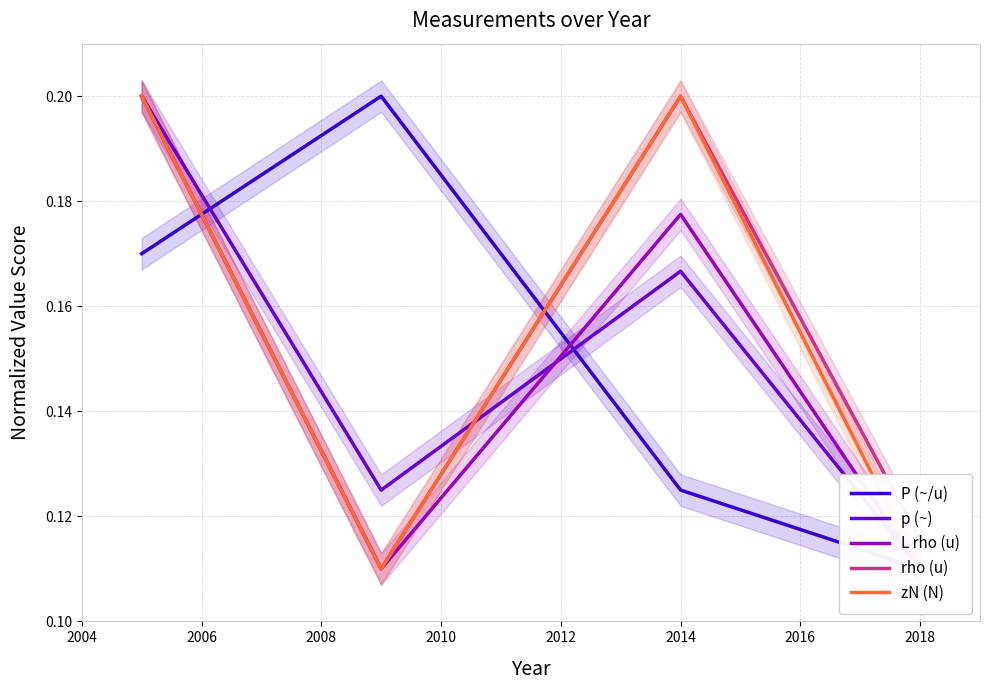

How many interior local valleys does the rho (u) series have?

1